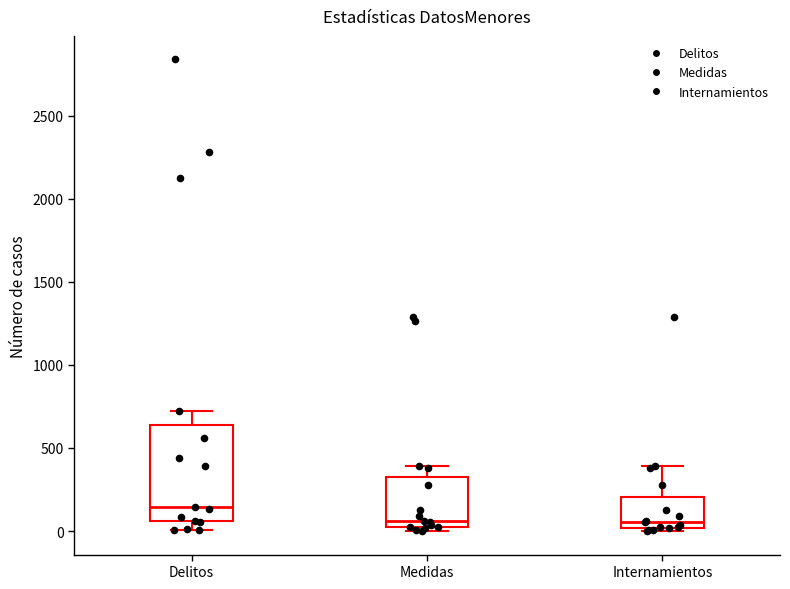

Reading left to right, read every box against the y-axis: the position of its median line, the range the box covers, and the ends of its whiskers. The values are not printed on the chart, so give them approximately, as read against the axis.

Delitos: median 150, box 50 to 650, whiskers 0 to 700
Medidas: median 50, box 0 to 350, whiskers 0 (just below the box's lower edge) to 400
Internamientos: median 50, box 0 to 200, whiskers 0 (just below the box's lower edge) to 400